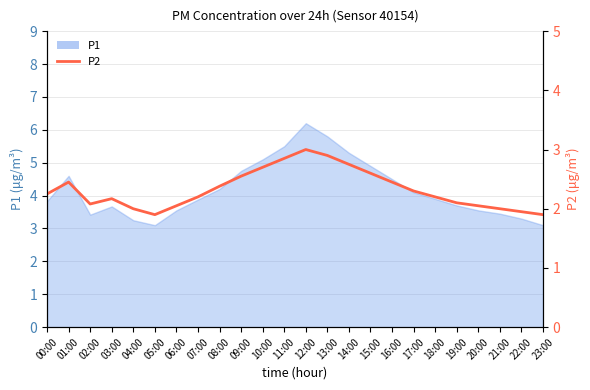

How many interior local valleys (lower than both neighbors) does the data have?

2